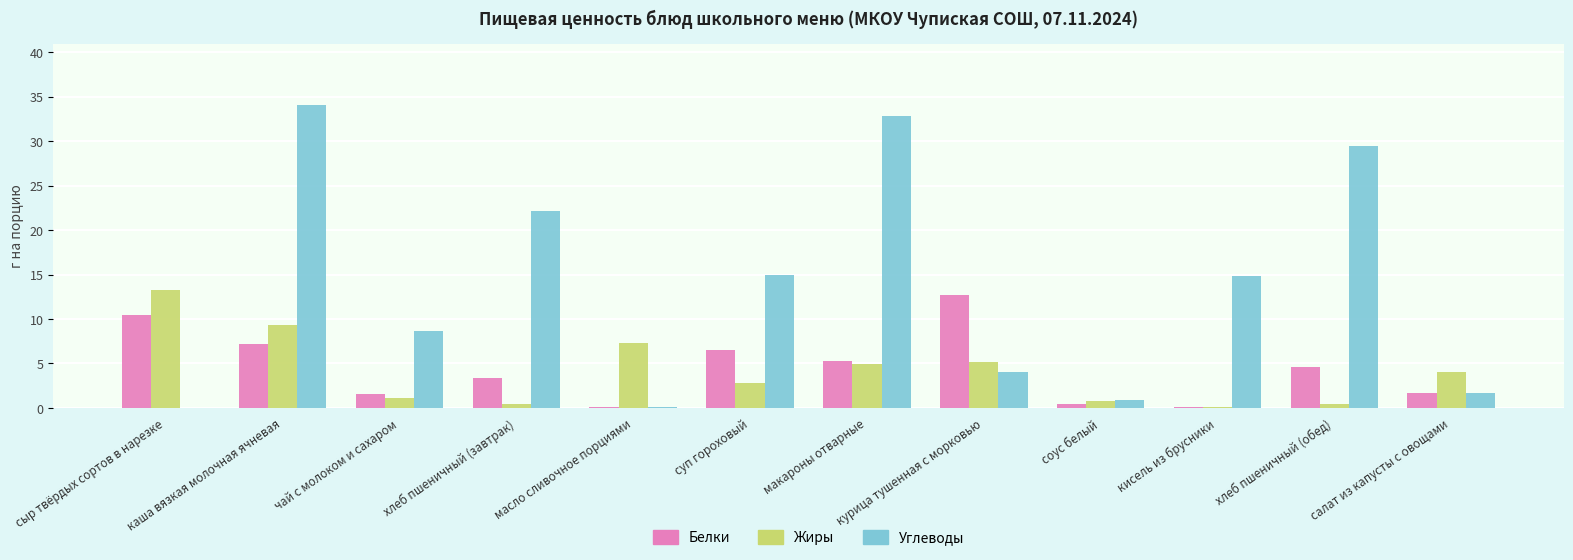

Is it true that Жиры equals 2.8 at суп гороховый?

True